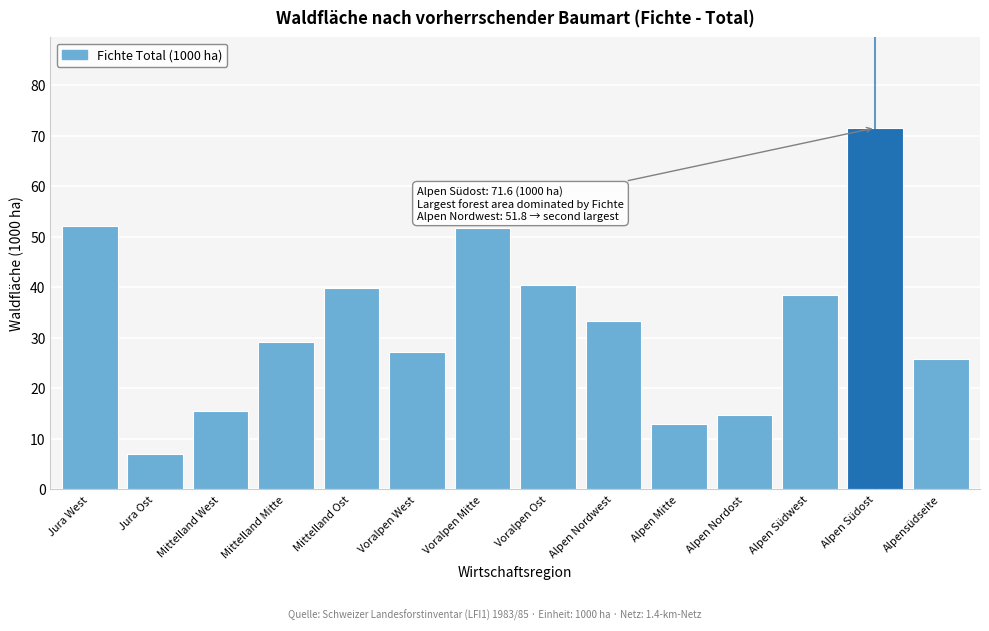

Reading left to right, extract all data points from this chart.

Jura West=52.2	Jura Ost=7.0	Mittelland West=15.5	Mittelland Mitte=29.2	Mittelland Ost=39.8	Voralpen West=27.3	Voralpen Mitte=51.8	Voralpen Ost=40.4	Alpen Nordwest=33.4	Alpen Mitte=13.0	Alpen Nordost=14.8	Alpen Südwest=38.5	Alpen Südost=71.6	Alpensüdseite=25.8